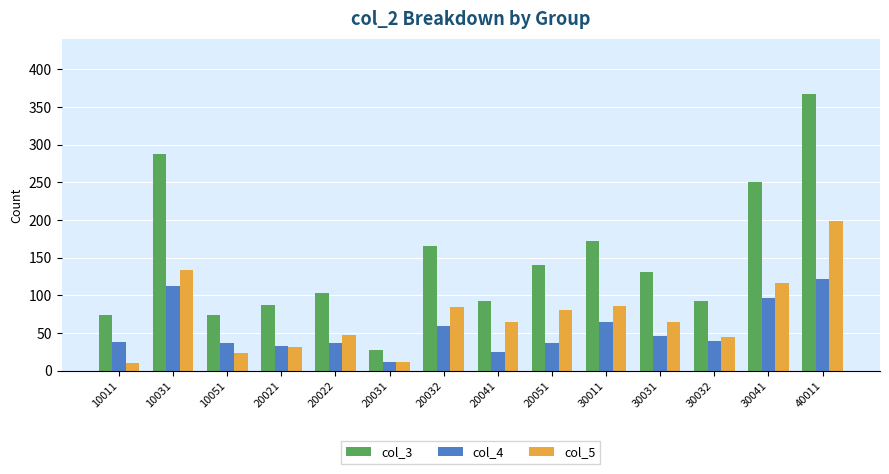

At which label does col_4 reach its minimum?

20031